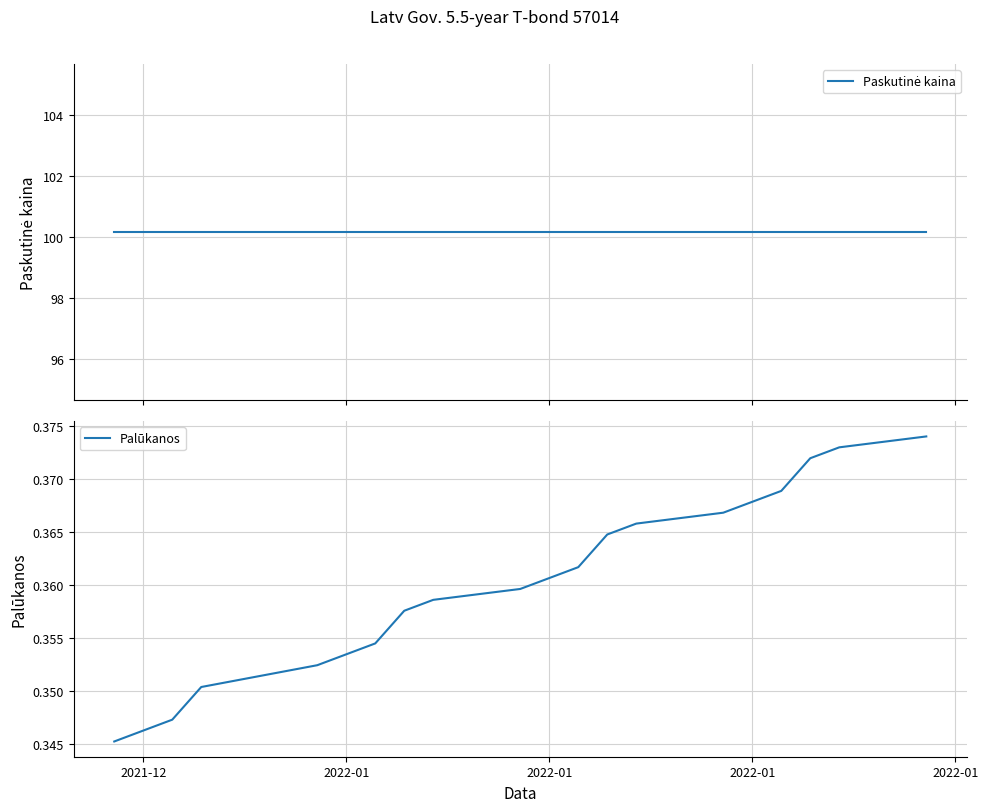

What is the highest value of the Palūkanos series?

0.4